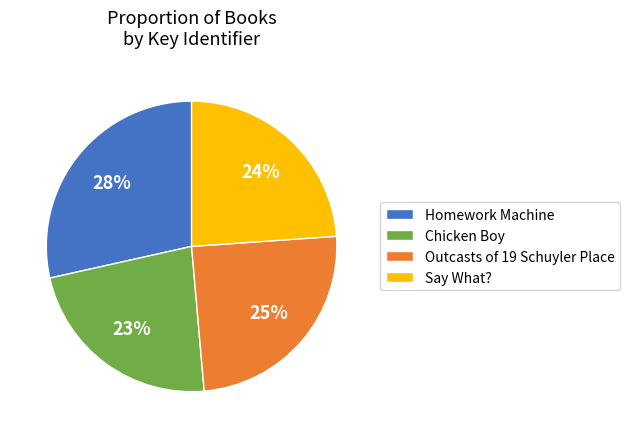

To the nearest percent, what percentage of the pie is Say What??

24%